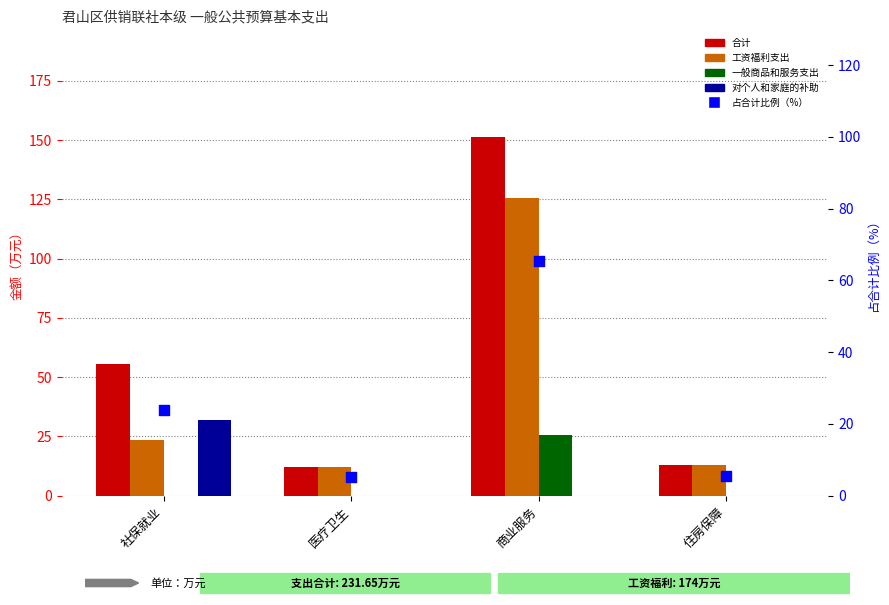

At how many categories does at least one series exceed 144?

1